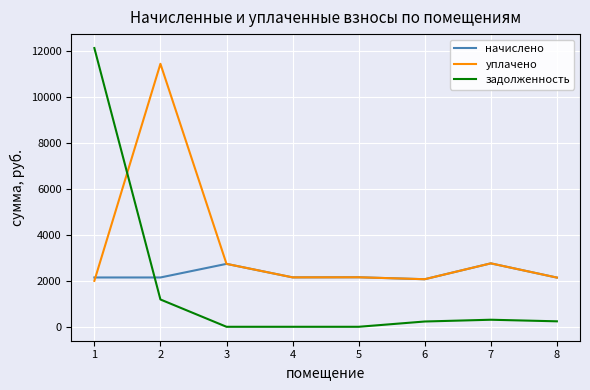

Where does the уплачено series first go above 2156?

2